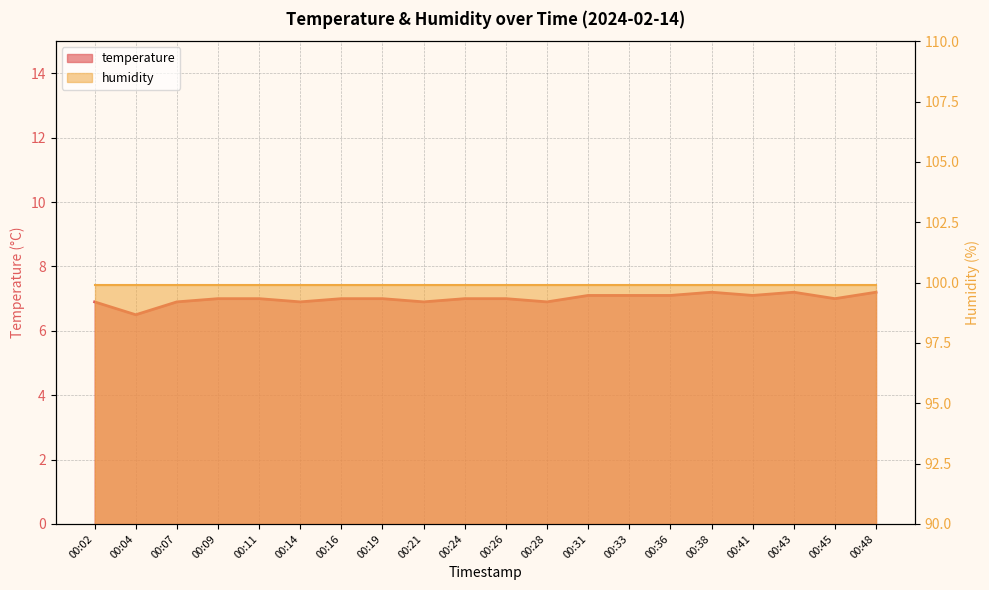

Reading left to right, what are all the values shown in this chart?

6.9	6.5	6.9	7.0	7.0	6.9	7.0	7.0	6.9	7.0	7.0	6.9	7.1	7.1	7.1	7.2	7.1	7.2	7.0	7.2